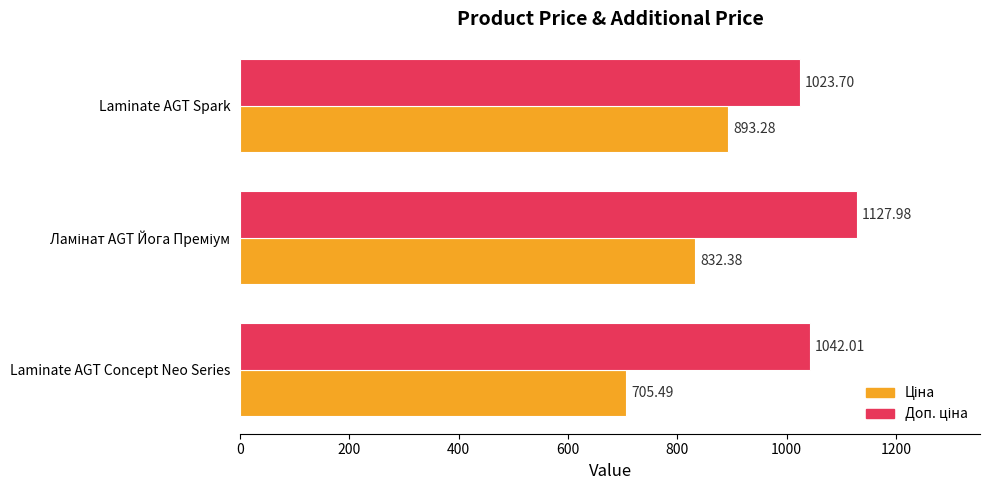

At how many categories does at least one series exceed 988?

3